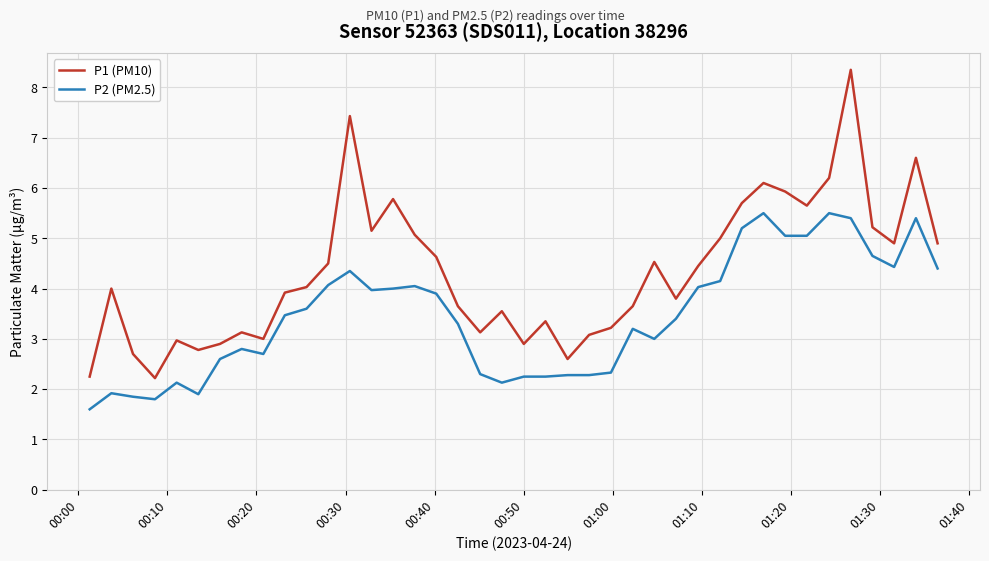

What are all the series names shown in the legend?

P1 (PM10), P2 (PM2.5)